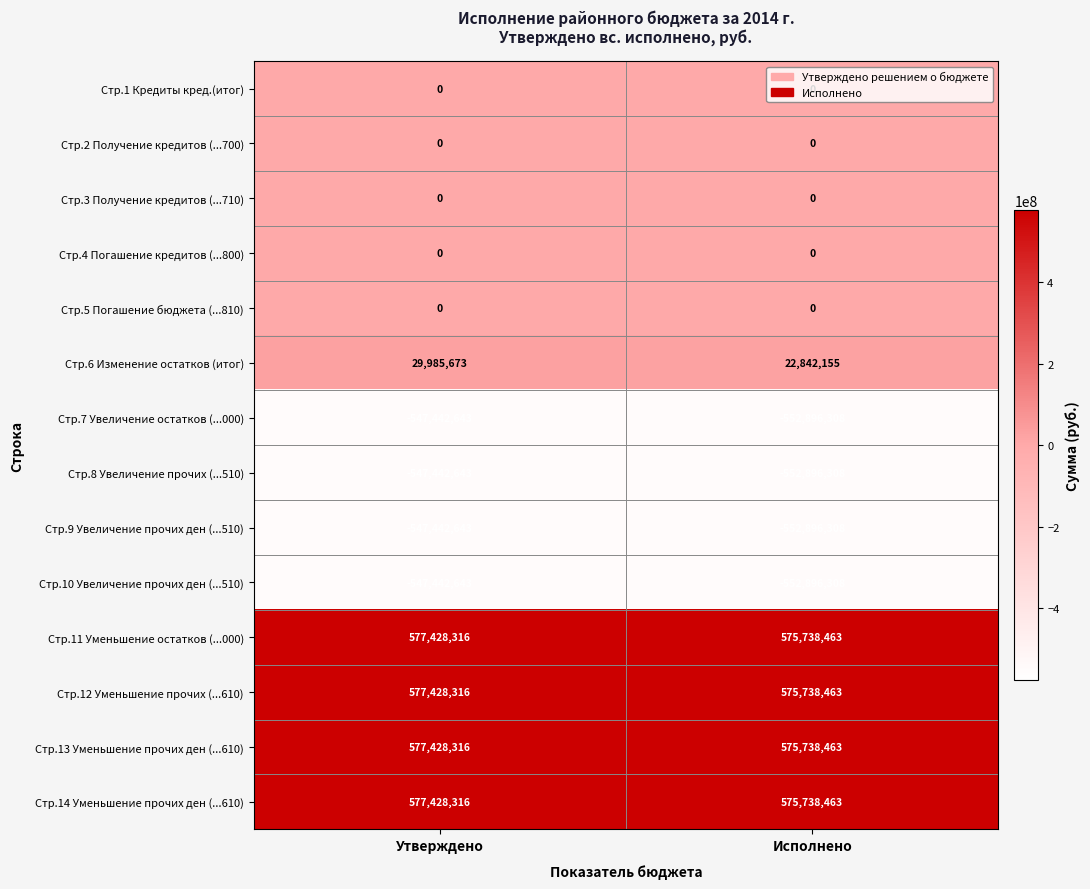

What is the sum of the Стр.14 Уменьшение прочих ден (...610) values at Исполнено and Утверждено?

1153166779